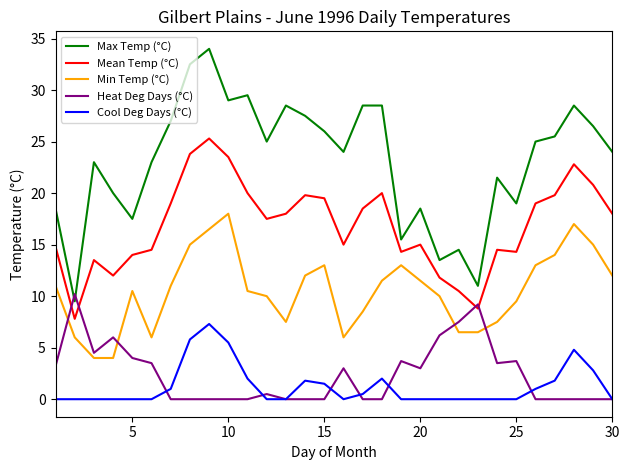

Rank the series by their maximum value, from lowest to highest.

Cool Deg Days (°C), Heat Deg Days (°C), Min Temp (°C), Mean Temp (°C), Max Temp (°C)